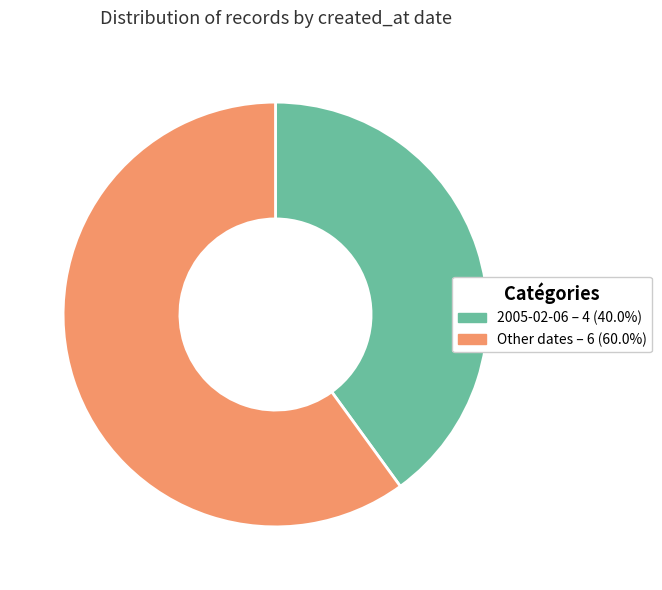

Is there a majority slice in this chart?

Yes